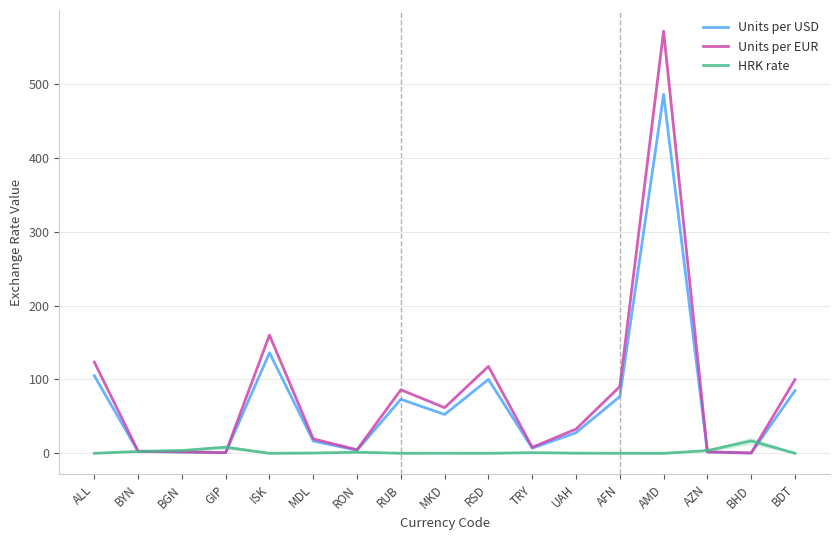

Where is Units per USD nearest to the value 243?

ISK